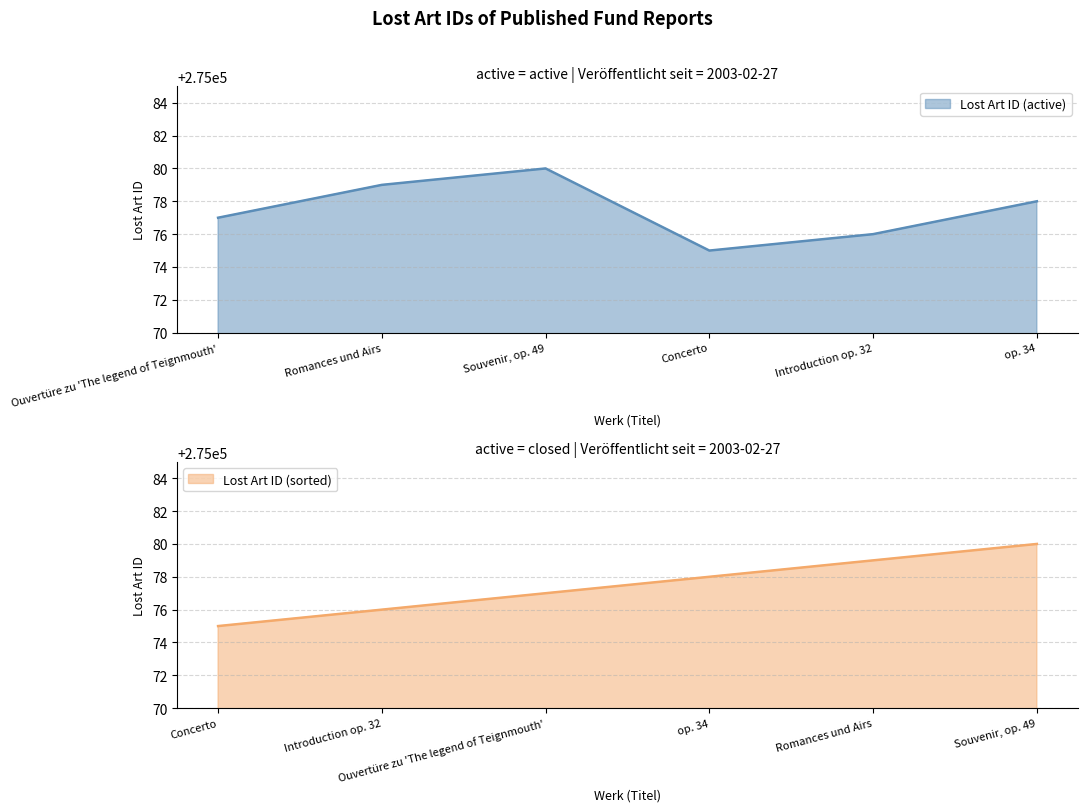

How many data points are less than 275078?

3